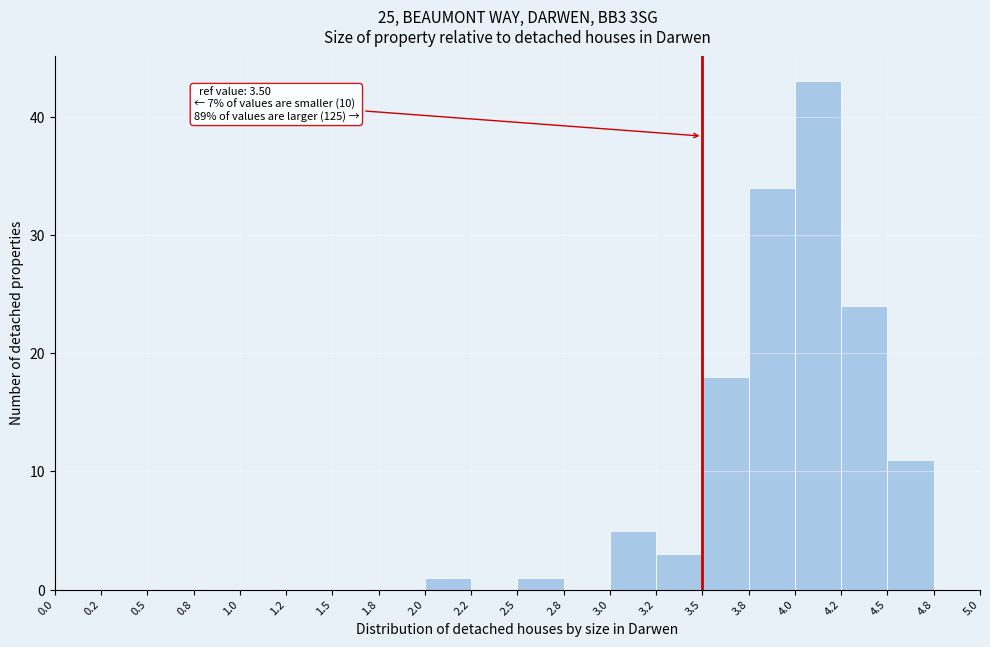

Which range on the x-axis has the tallest bar?

4.0 to 4.2